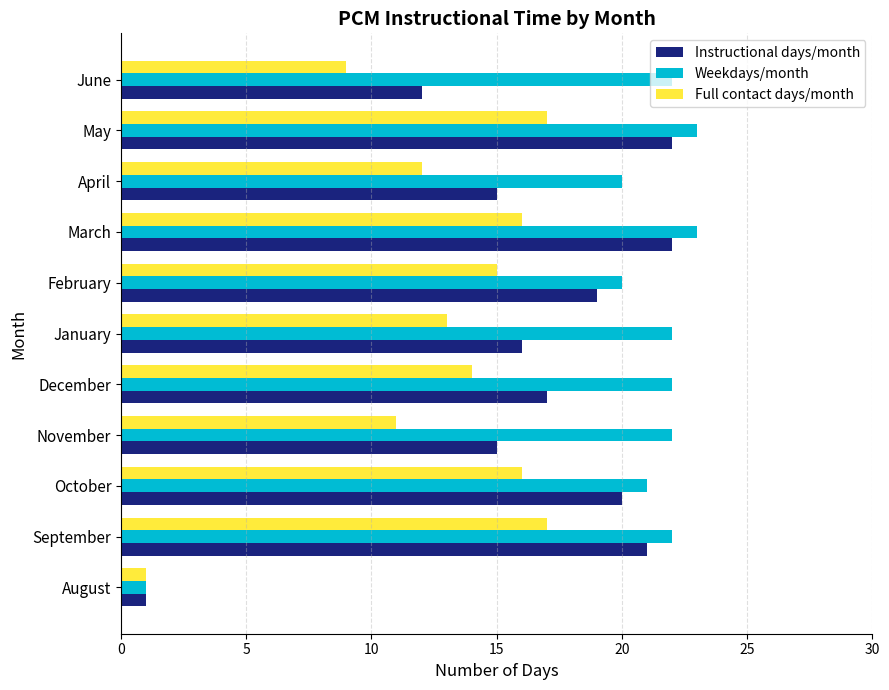

The Instructional days/month series shows 15 at November. True or false?

True